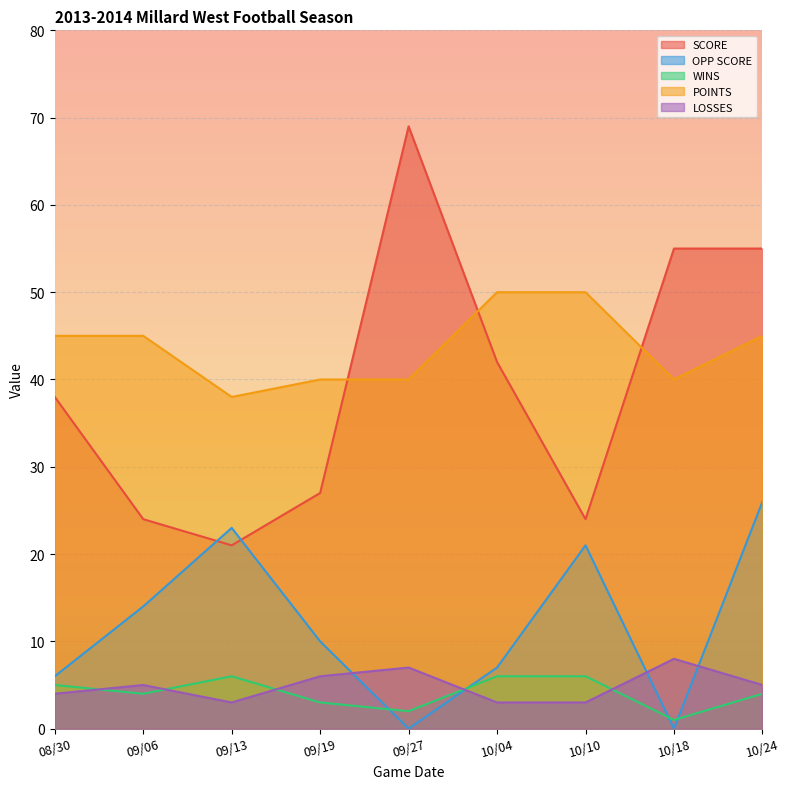

What is the highest value of the SCORE series?

69